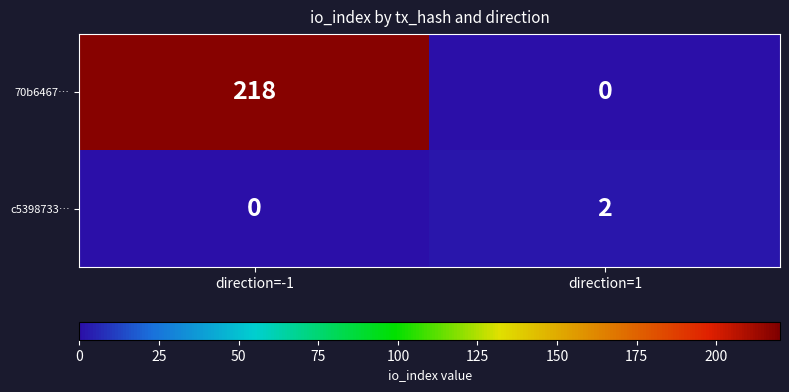

Rank the series at direction=1 from highest to lowest value.

c5398733…, 70b6467…